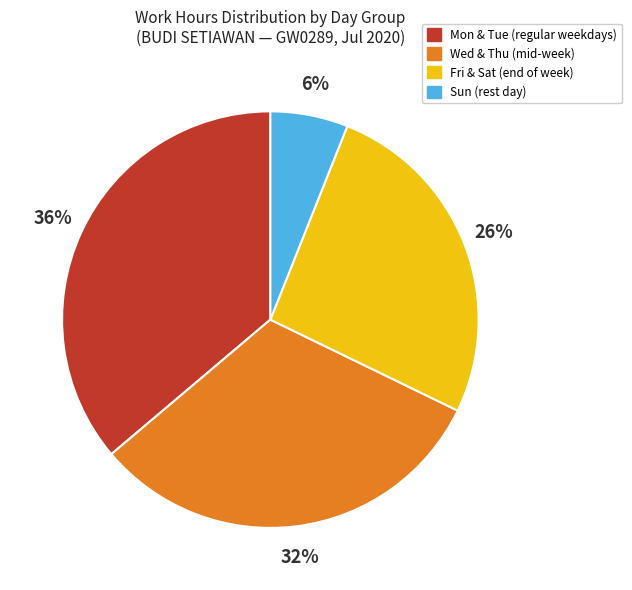

Count the number of slices in the pie.

4